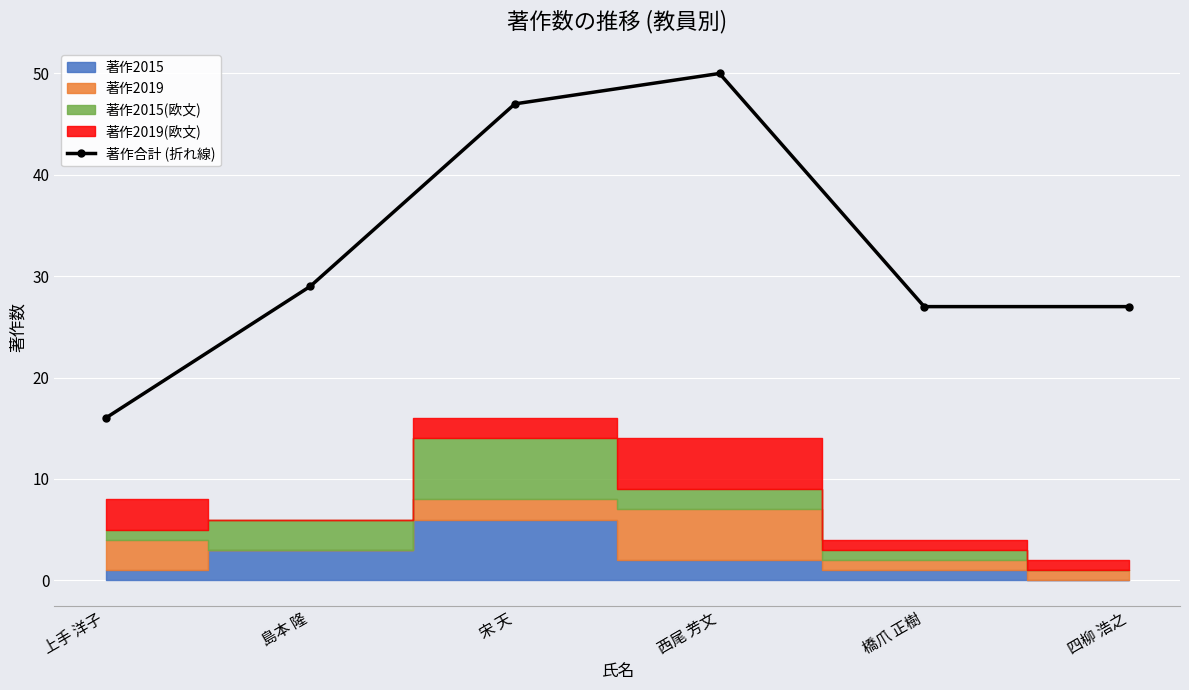

How many lines are shown in the chart?

1